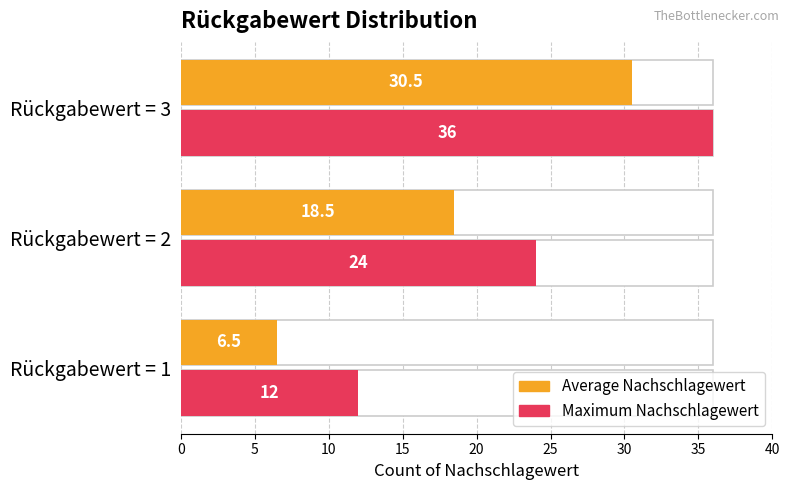

What is the difference between the maximum and minimum values in the Maximum Nachschlagewert series?

24.0